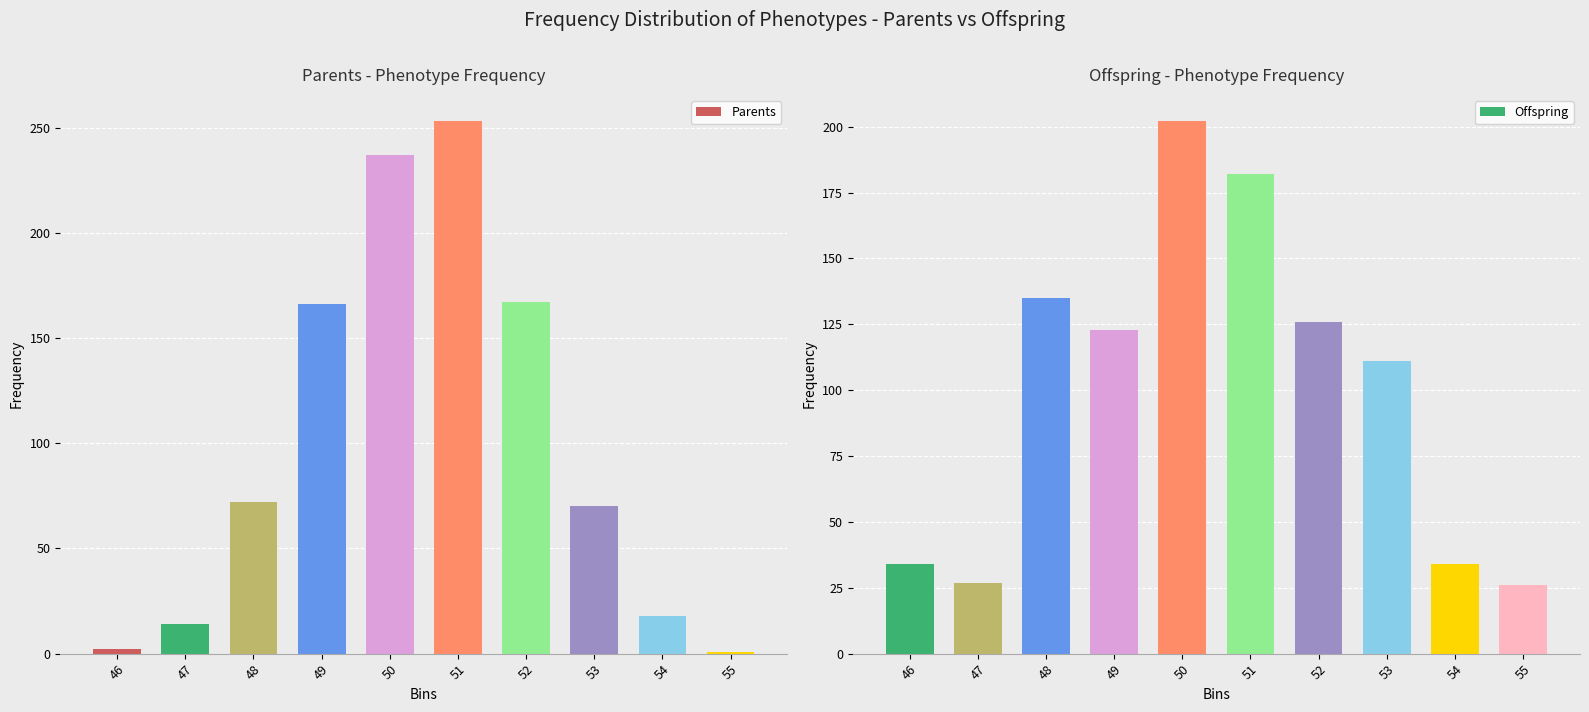

What is the sum of the Offspring values at 53 and 47?

138